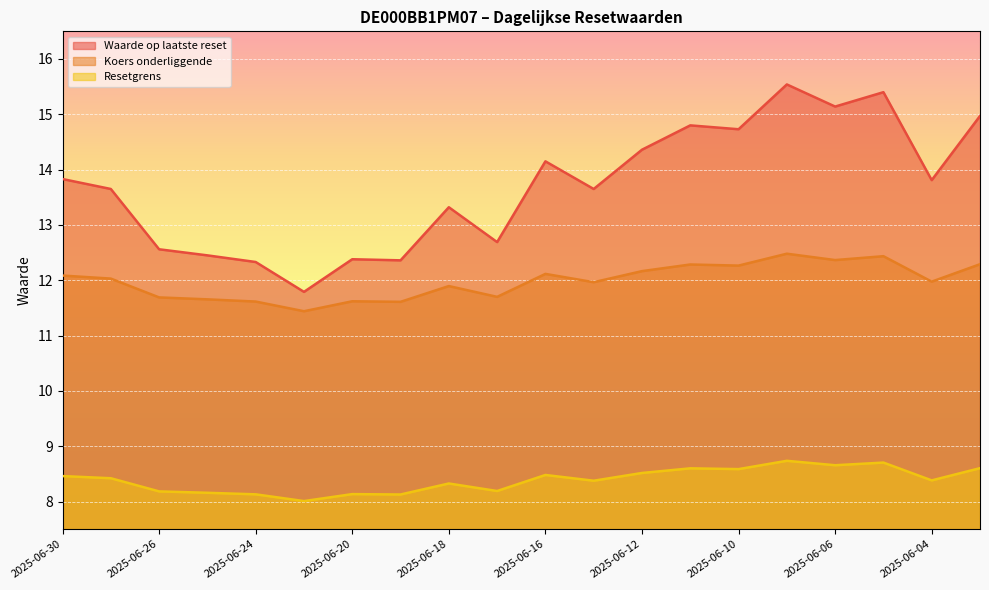

How many lines are shown in the chart?

3